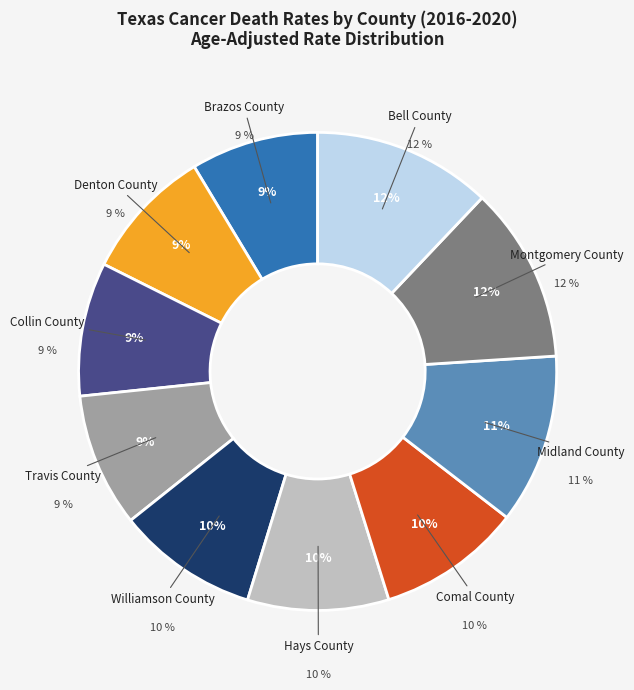

Is it true that Midland County is 1% of the pie?

False